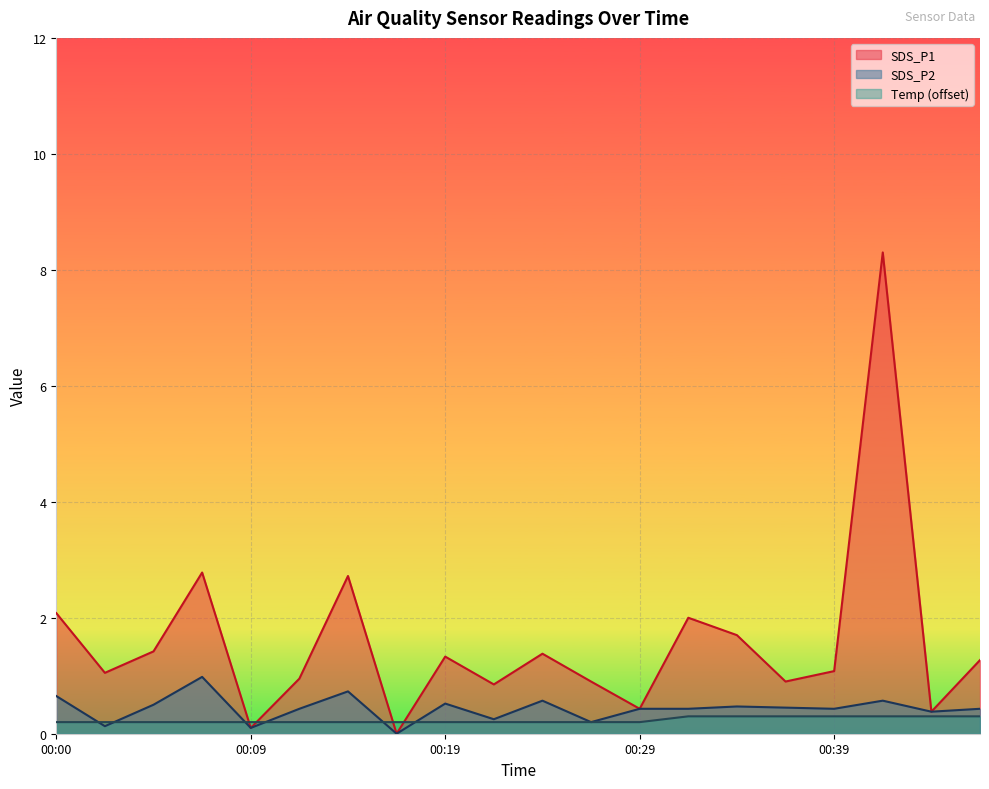

How many lines are shown in the chart?

3